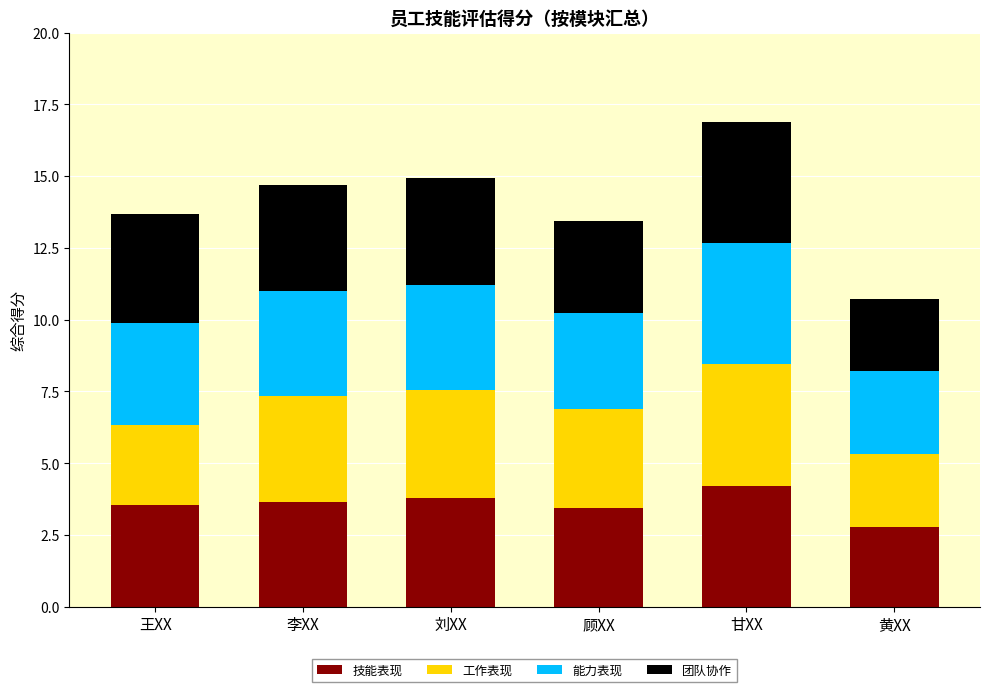

True or false: 技能表现 has a value of 1.9 at 黄XX.

False